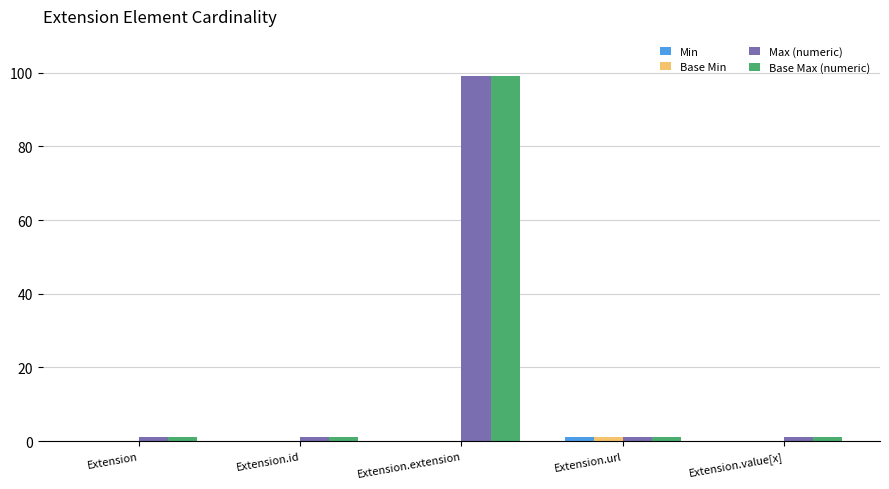

What is the sum of all Base Max (numeric) values?

103